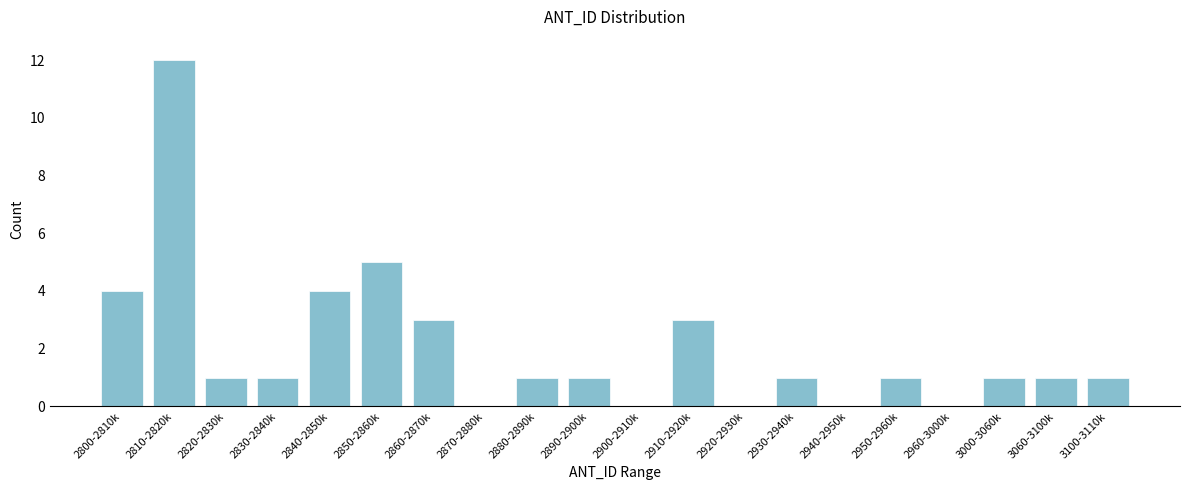

Reading right to left, transcribe all the data shown in this chart.

3100-3110k=1	3060-3100k=1	3000-3060k=1	2960-3000k=0	2950-2960k=1	2940-2950k=0	2930-2940k=1	2920-2930k=0	2910-2920k=3	2900-2910k=0	2890-2900k=1	2880-2890k=1	2870-2880k=0	2860-2870k=3	2850-2860k=5	2840-2850k=4	2830-2840k=1	2820-2830k=1	2810-2820k=12	2800-2810k=4